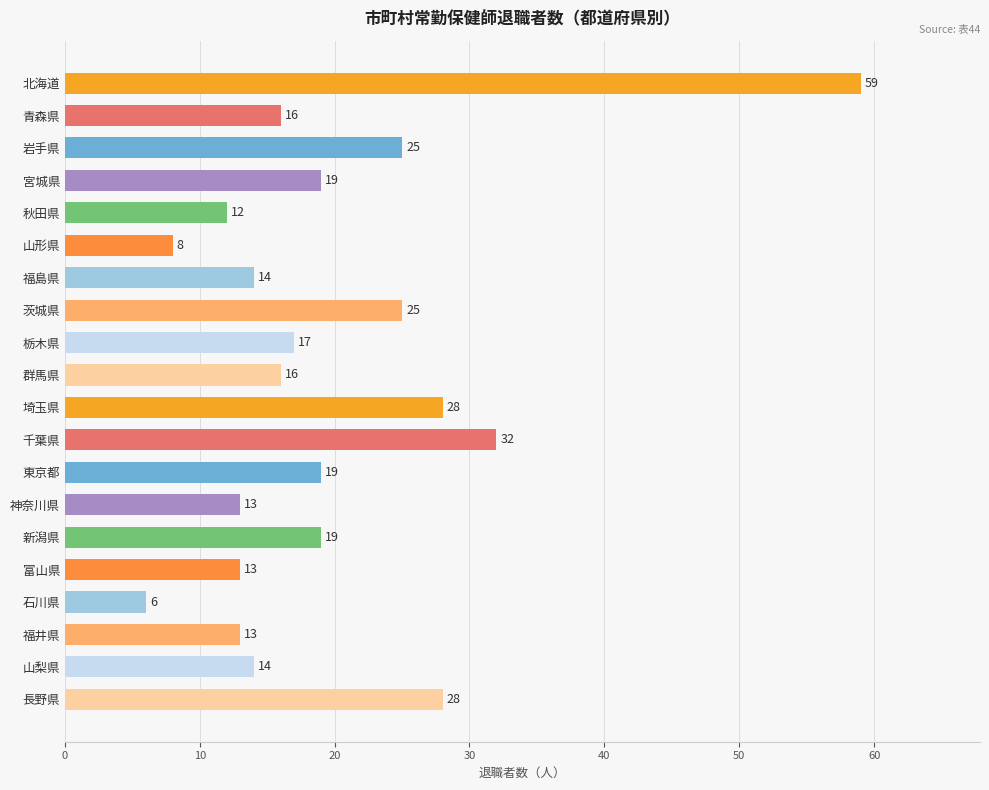

What is the difference between the second highest and minimum values?

26